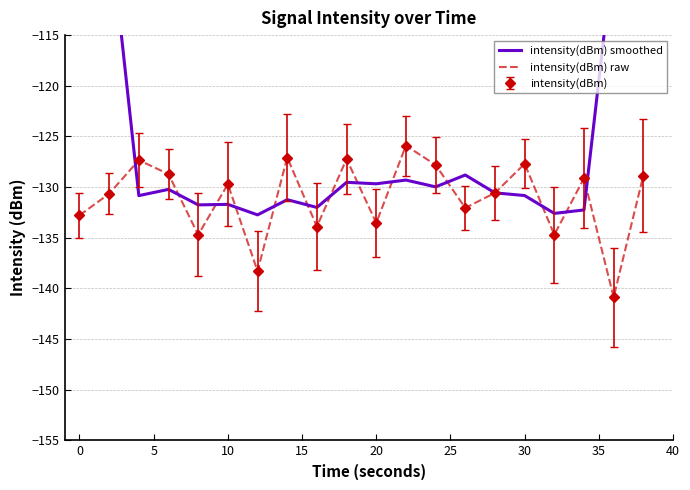

Does the chart have visible grid lines?

Yes